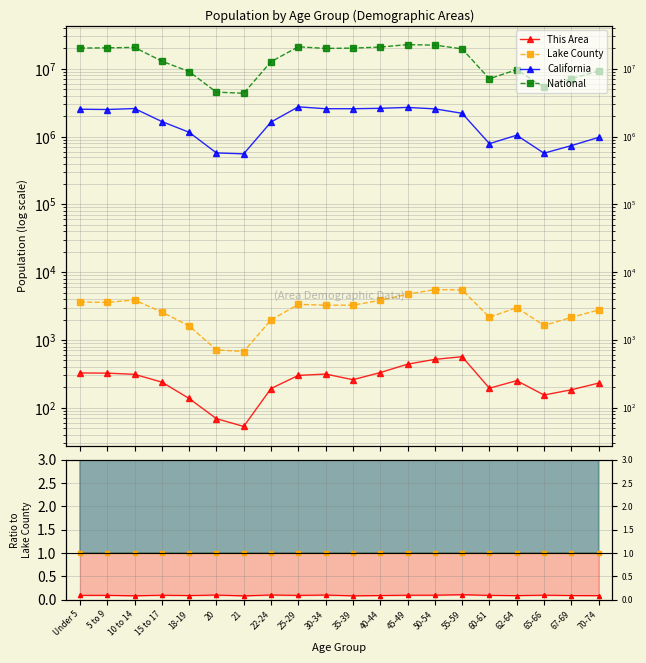

Does the chart display data point markers on the line(s)?

Yes